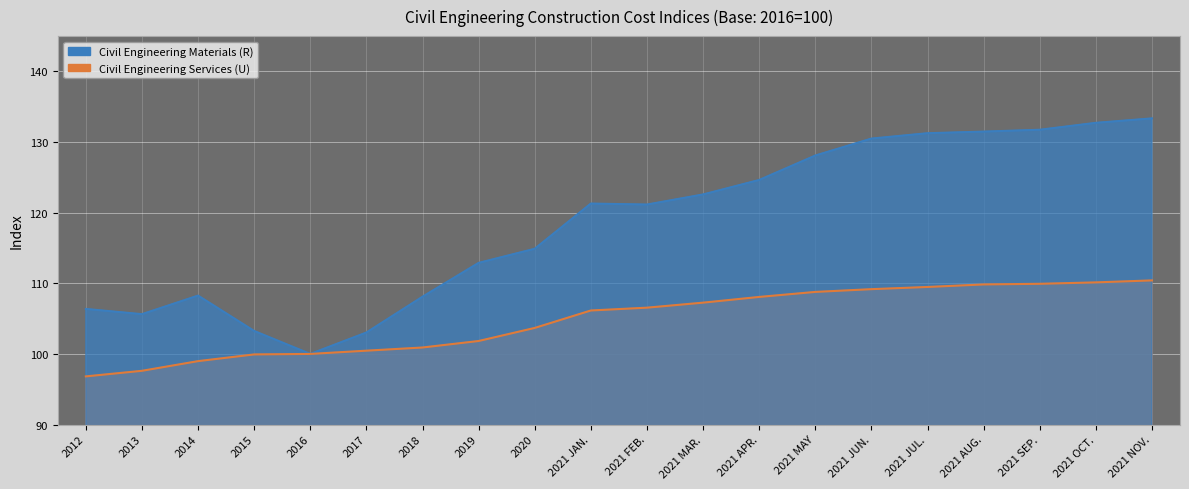

What is the label of the 1st point from the right?

2021 NOV.